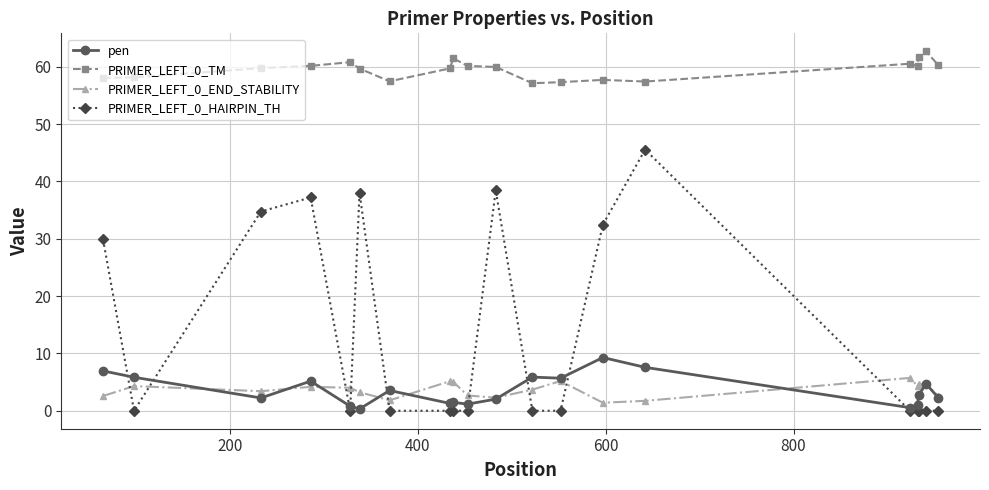

What is the difference between the second highest and minimum values in the PRIMER_LEFT_0_TM series?

4.5